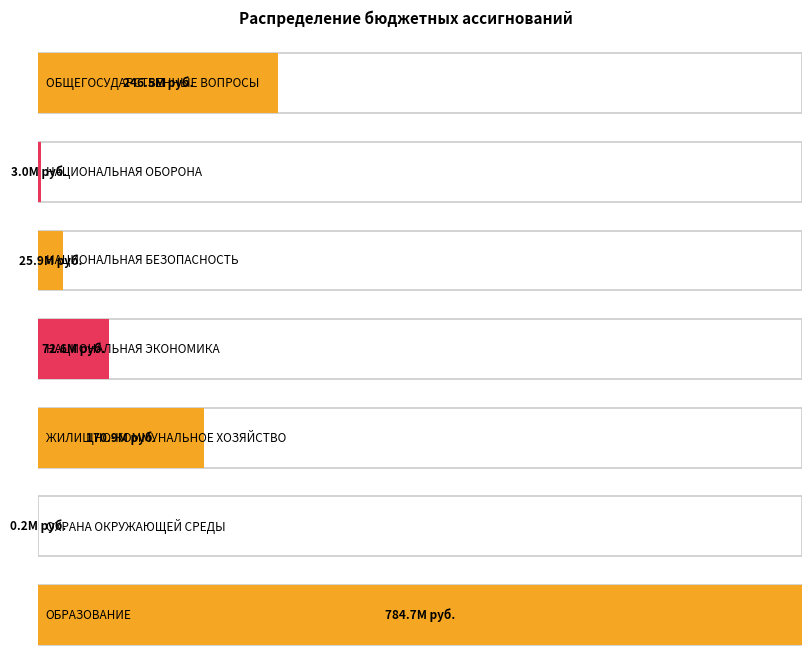

Reading left to right, list all the values displayed in this chart.

ОБЩЕГОСУДАРСТВЕННЫЕ ВОПРОСЫ=246501648.1	НАЦИОНАЛЬНАЯ ОБОРОНА=2957380.1	НАЦИОНАЛЬНАЯ БЕЗОПАСНОСТЬ=25914622.4	НАЦИОНАЛЬНАЯ ЭКОНОМИКА=72638367.6	ЖИЛИЩНО-КОММУНАЛЬНОЕ ХОЗЯЙСТВО=170853881.2	ОХРАНА ОКРУЖАЮЩЕЙ СРЕДЫ=172566.1	ОБРАЗОВАНИЕ=784721453.8